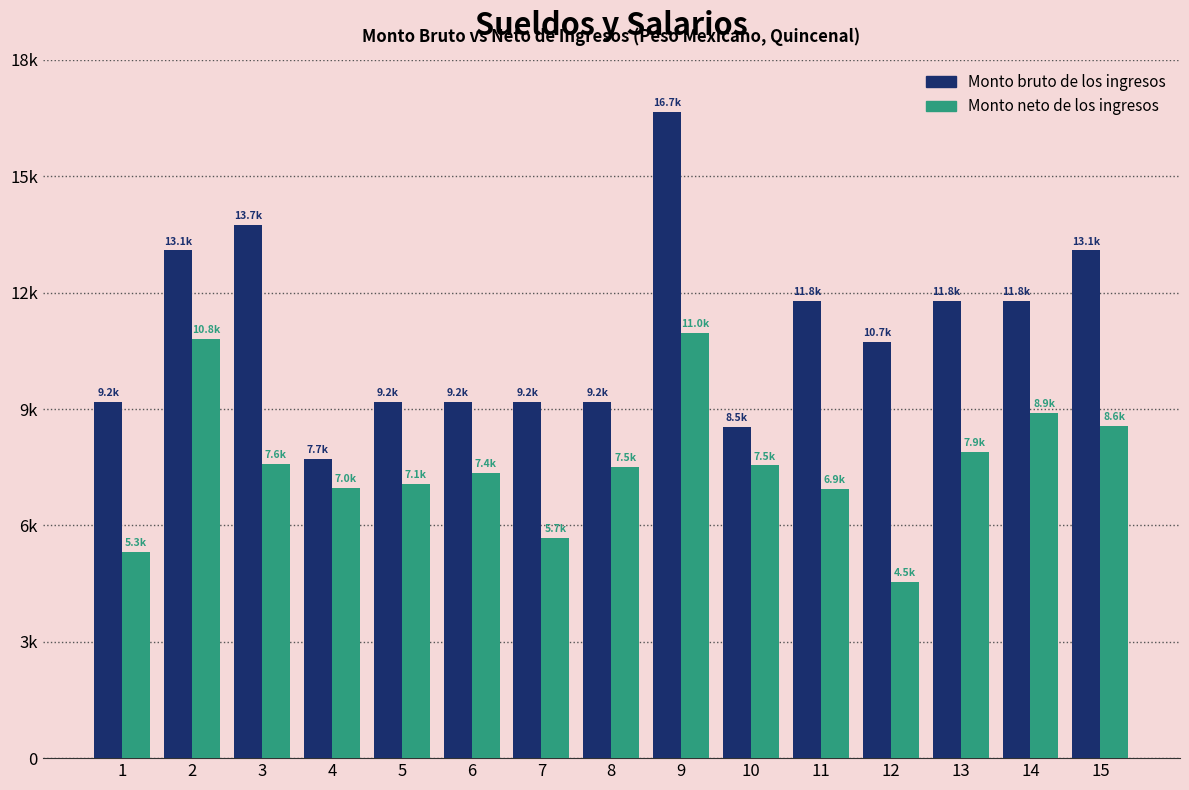

At 14, list the series in order from largest to smallest.

Monto bruto de los ingresos, Monto neto de los ingresos